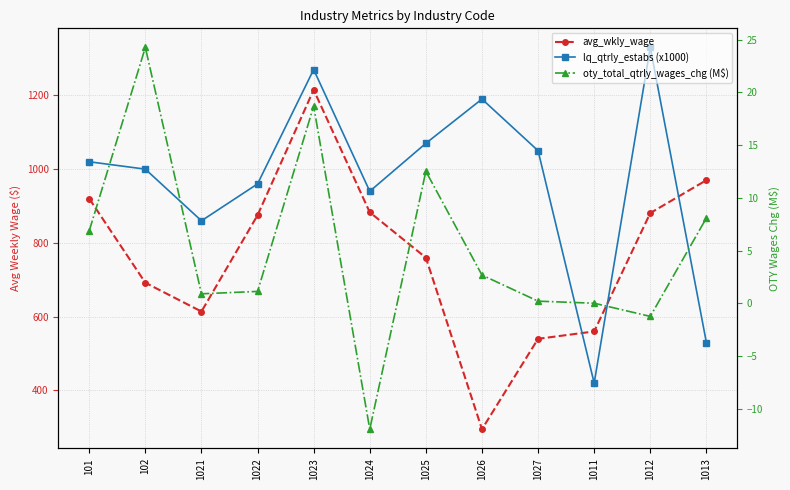

Where is the first local maximum for oty_total_qtrly_wages_chg (M$)?

102